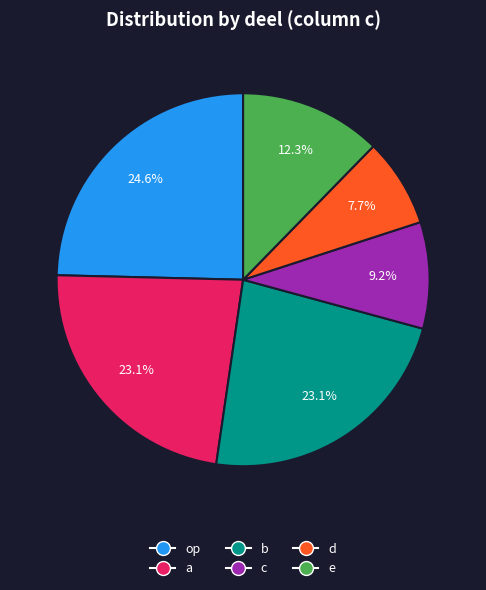

To the nearest percent, what percentage of the pie is op?

25%